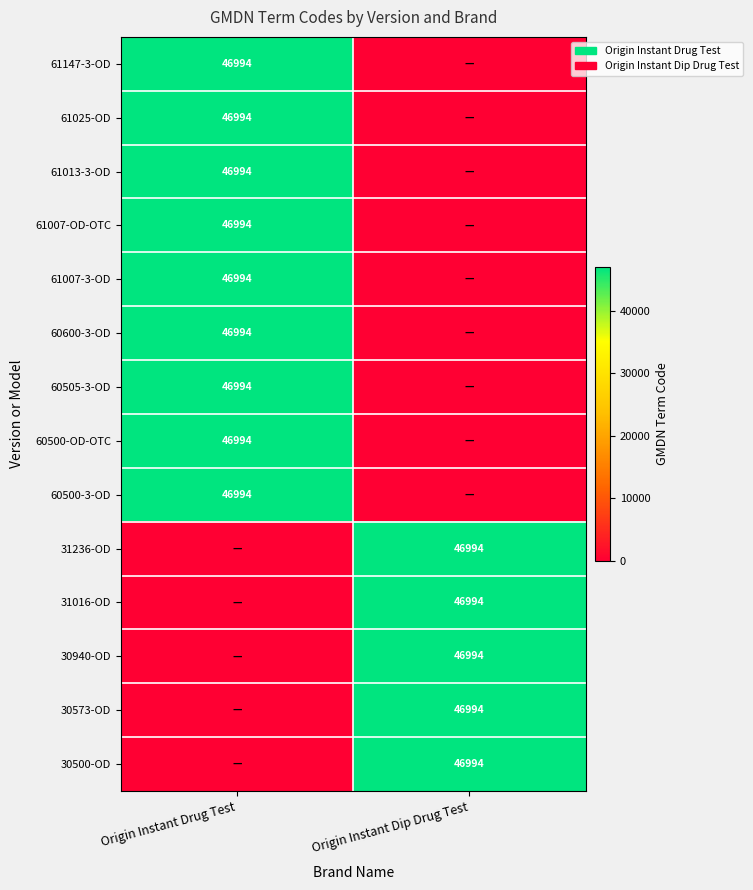

The 30573-OD series shows 46994 at Origin Instant Dip Drug Test. True or false?

True